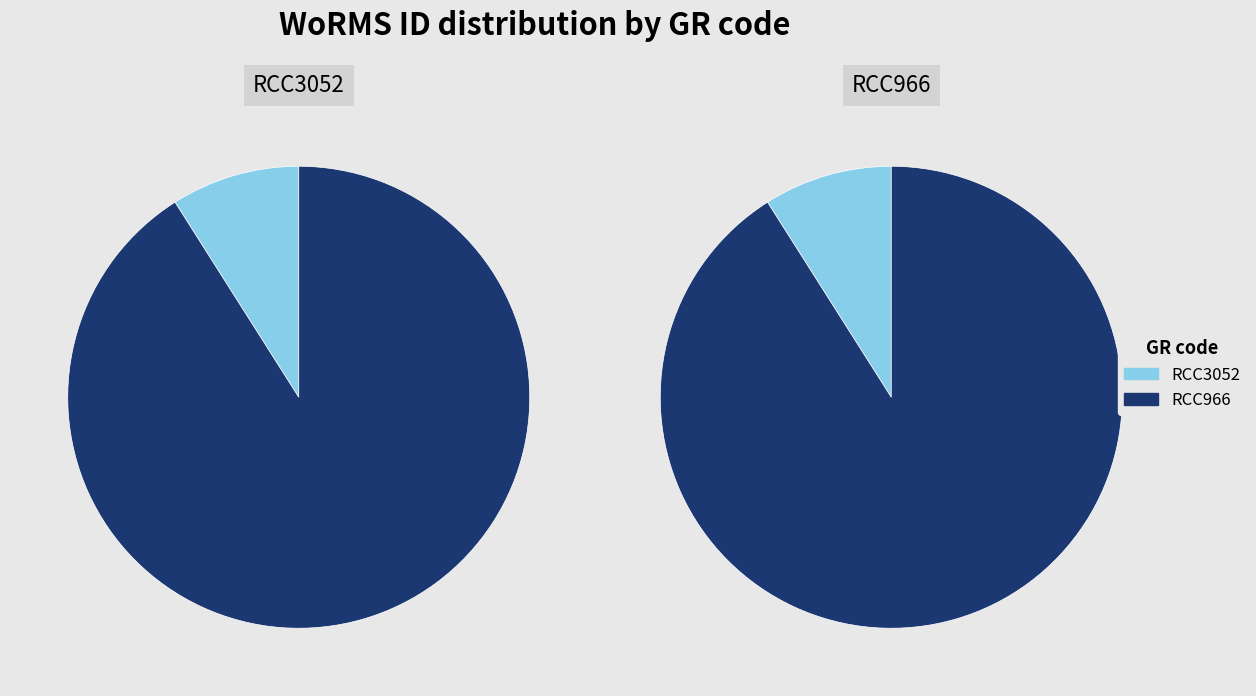

Is it true that RCC966 is 99% of the pie?

False